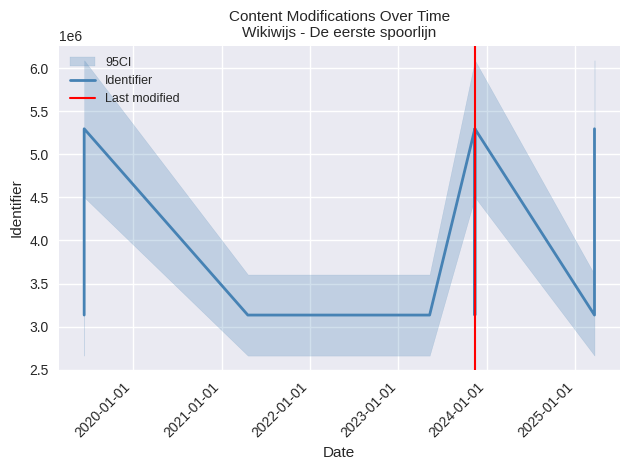

Rank the categories by value from lowest to highest.

2023-05-10, 2025-03-21, 2019-06-13, 2021-04-19, 2023-11-13, 2025-03-21, 2023-11-13, 2023-11-13, 2023-11-13, 2019-06-13